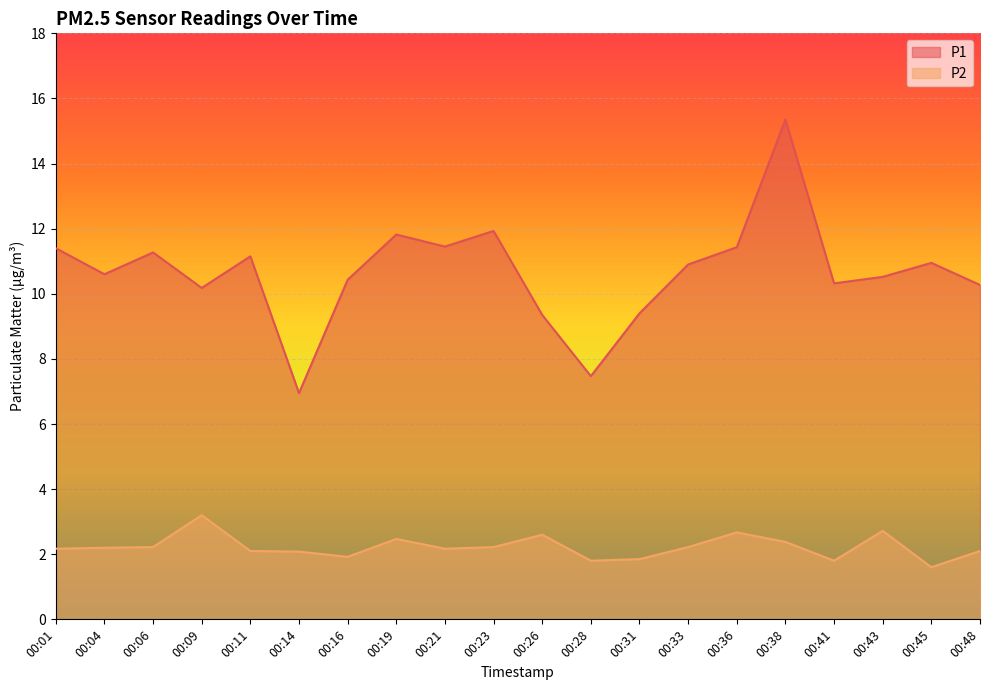

How many data points in P2 are above 2?

15